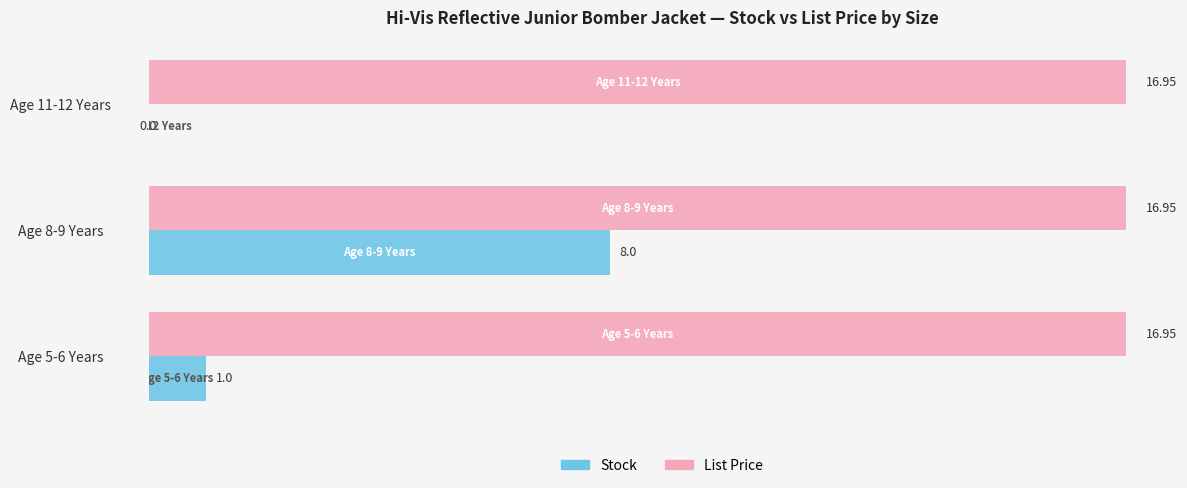

What is the sum of the Stock values at Age 11-12 Years and Age 5-6 Years?

1.0